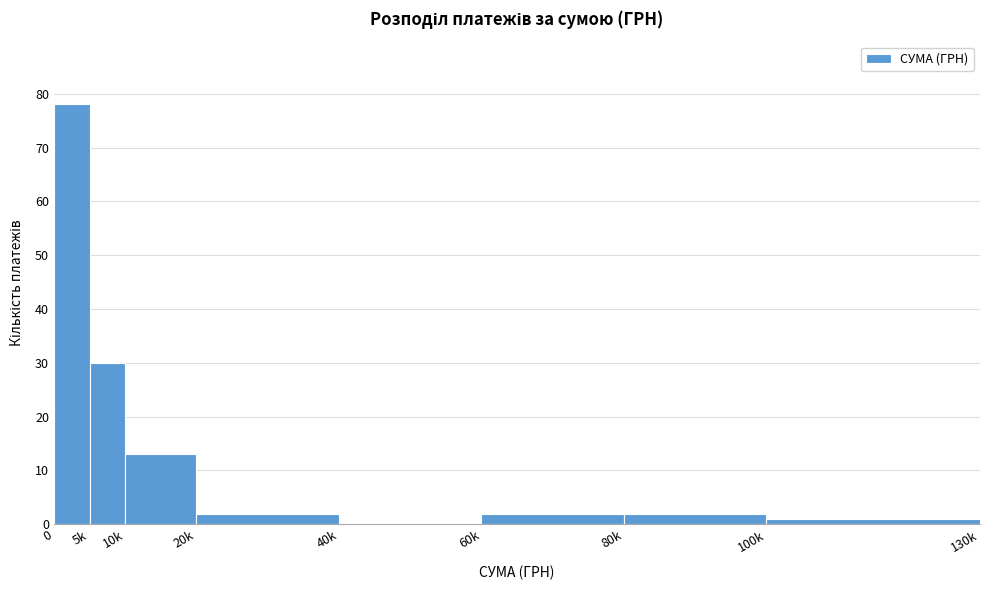

Reading left to right, list all the values displayed in this chart.

0=78	5k=30	10k=13	20k=2	40k=0	60k=2	80k=2	100k=1